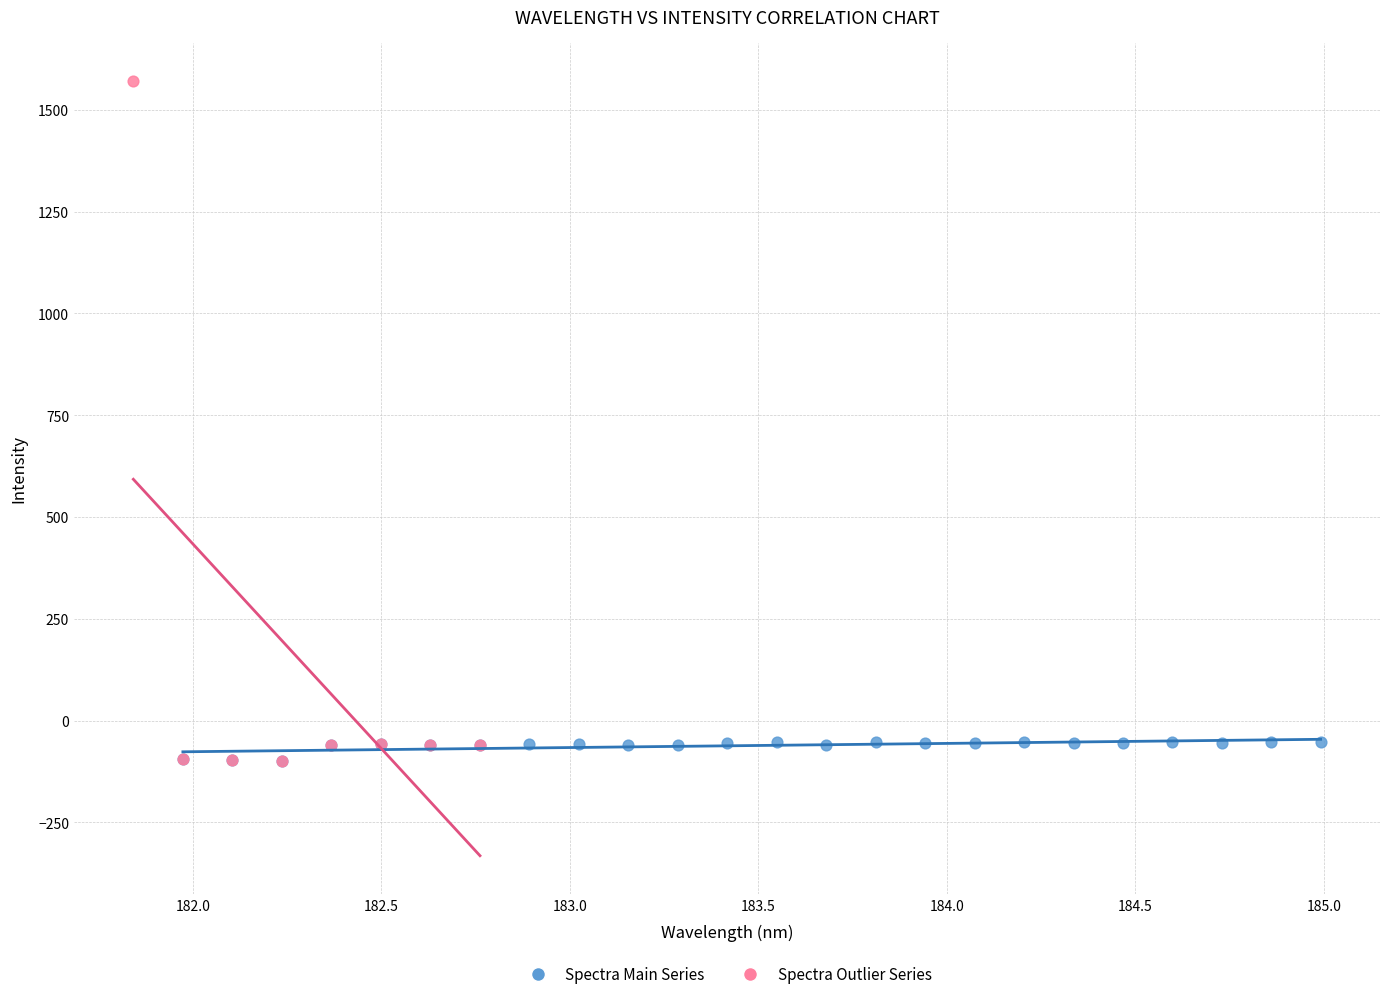

Which series has the largest Y range (max minus min)?

Spectra Outlier Series